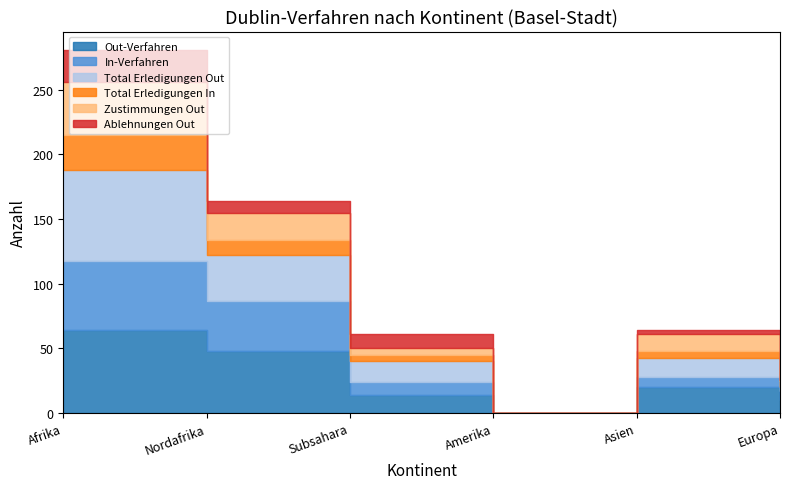

The Out-Verfahren series shows 76 at Nordafrika. True or false?

False